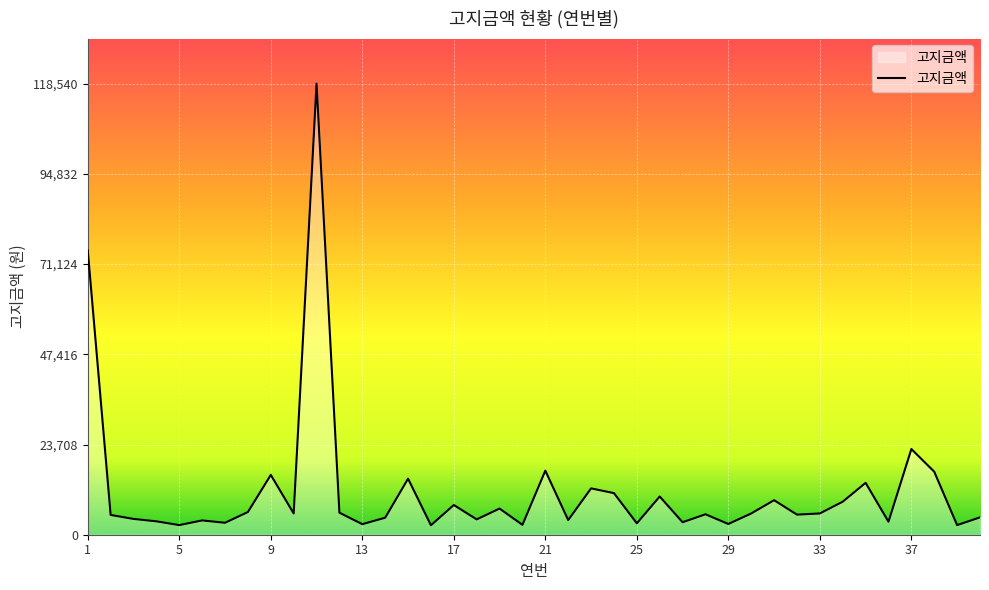

What is the difference between the maximum and minimum values?

116050